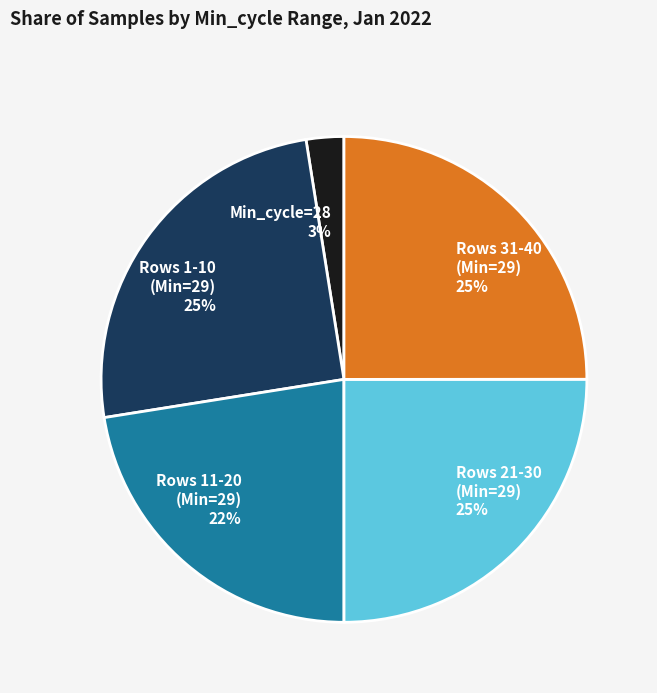

Which category has the smallest portion of the pie?

Min_cycle=28